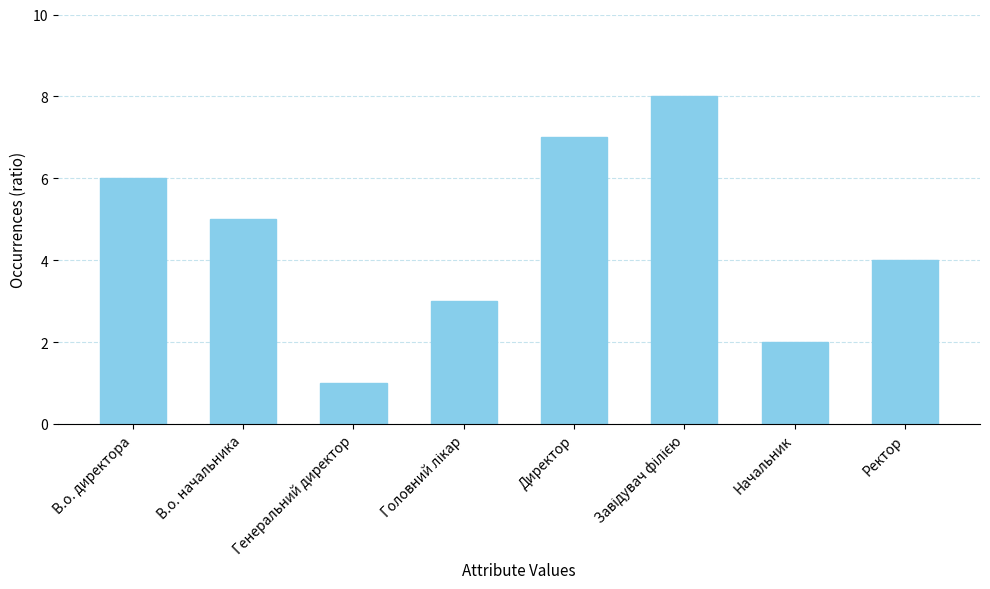

What is the label of the 2nd bar from the right?

Начальник